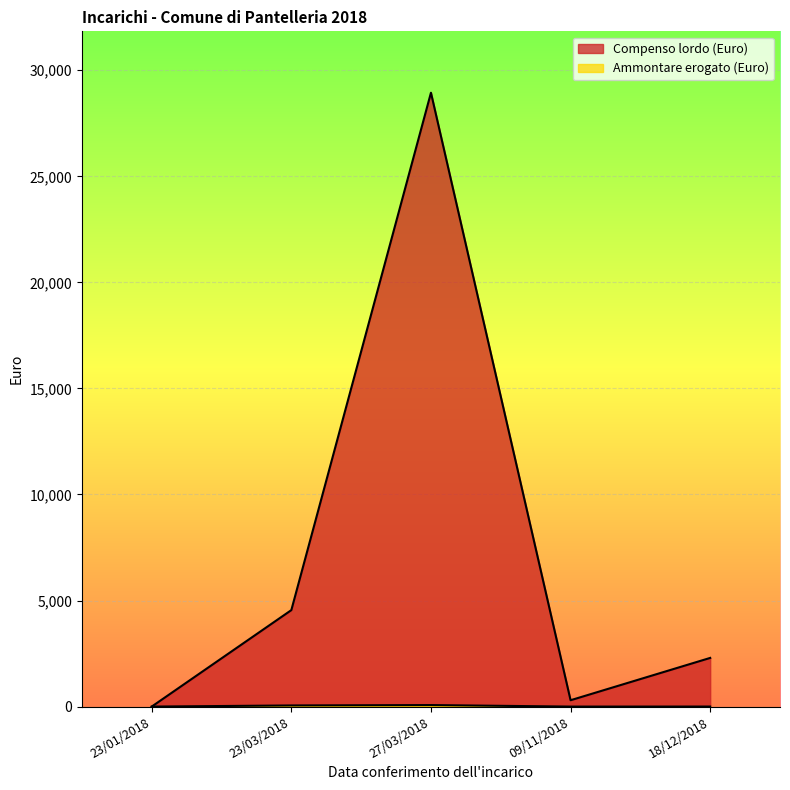

What is the difference between the maximum and minimum values in the Ammontare erogato (Euro) series?

72